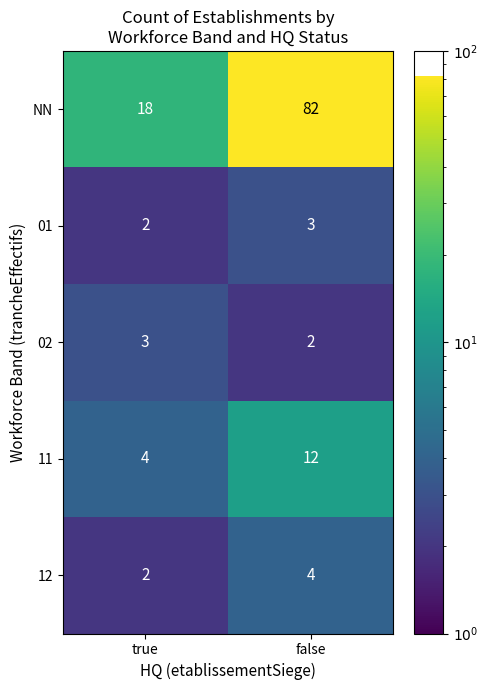

At how many categories does at least one series exceed 7?

2